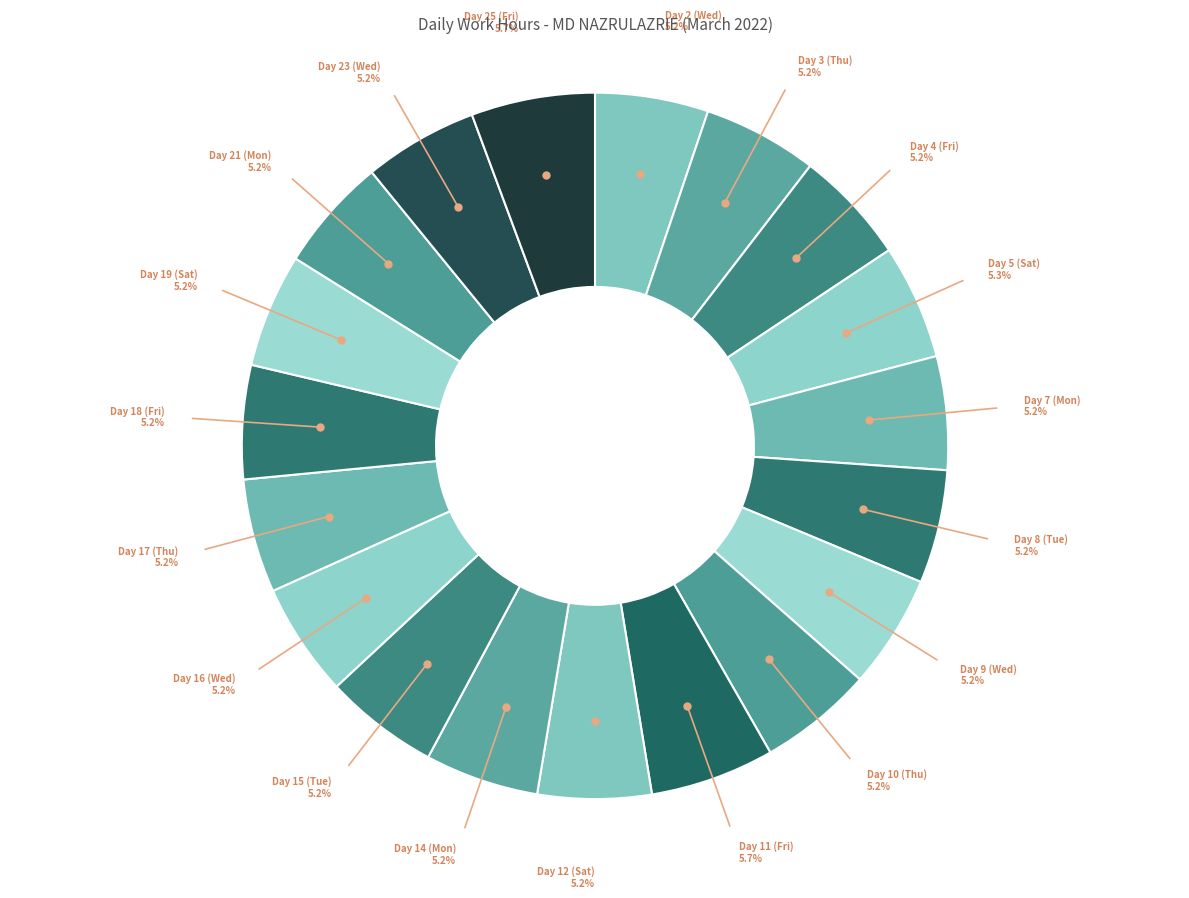

Is there any slice that represents more than half of the pie?

No